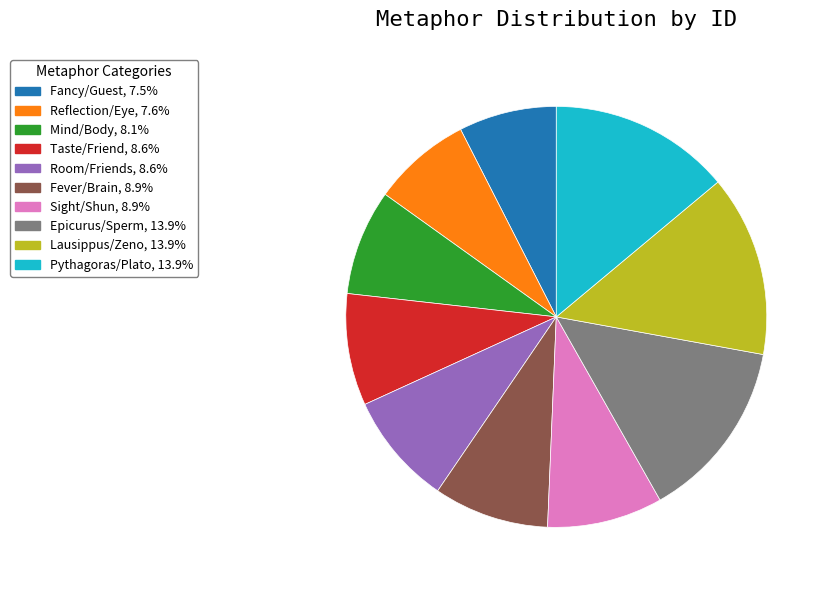

How many slices are in this pie chart?

10